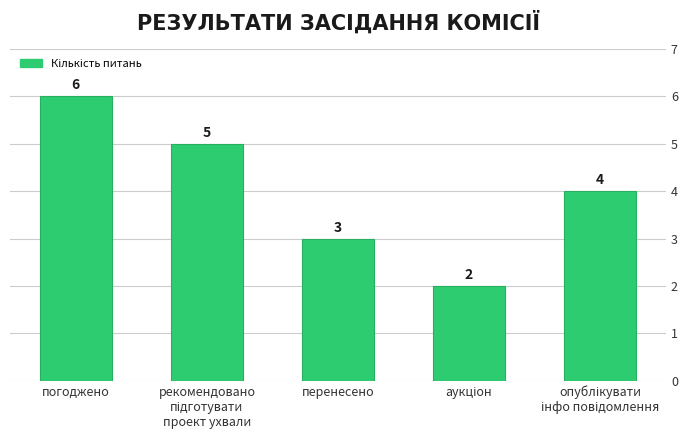

At which category does the chart reach its peak across all series?

погоджено